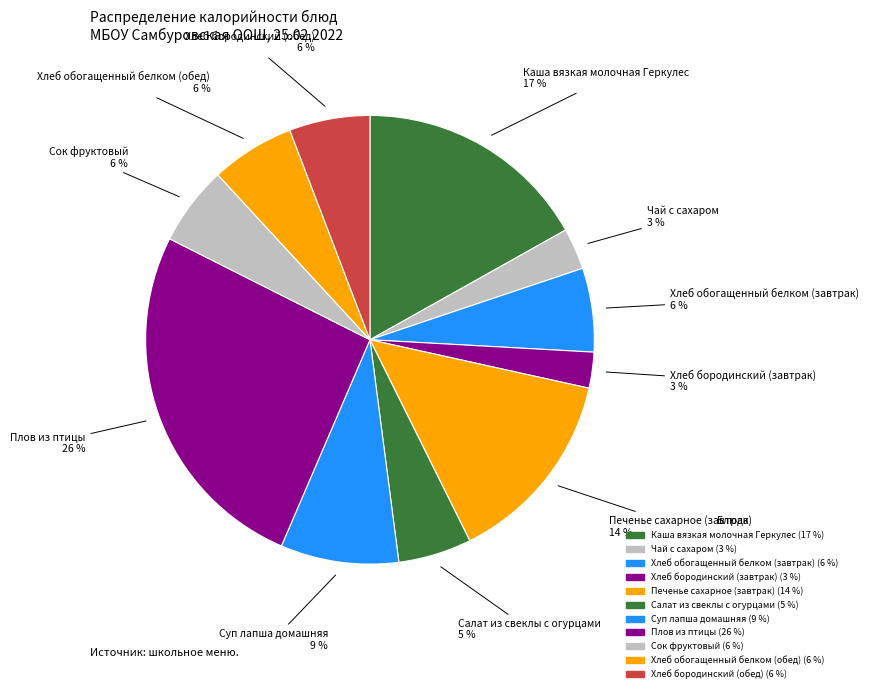

Does any single category account for the majority?

No